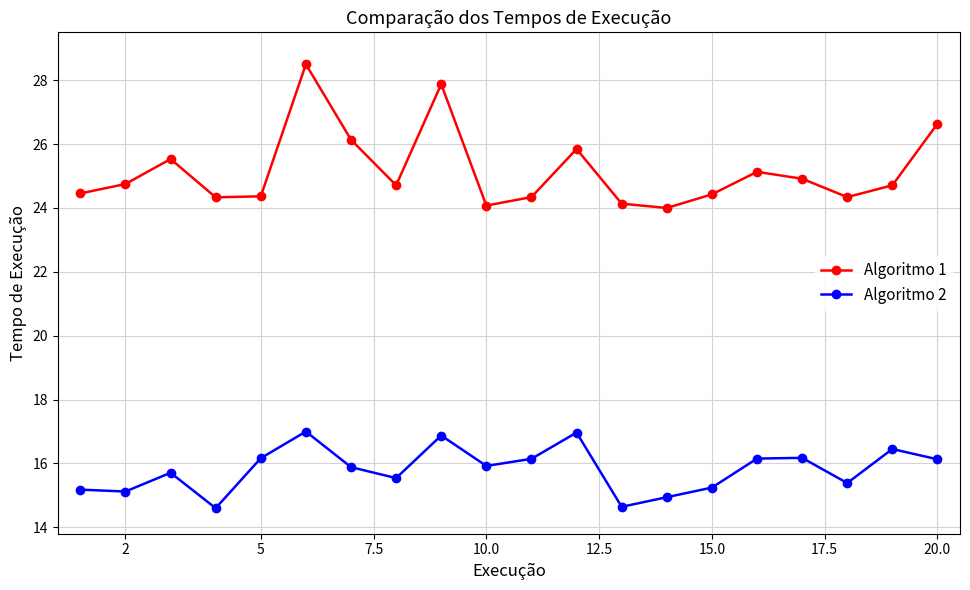

What is the highest value of the Algoritmo 2 series?

17.0